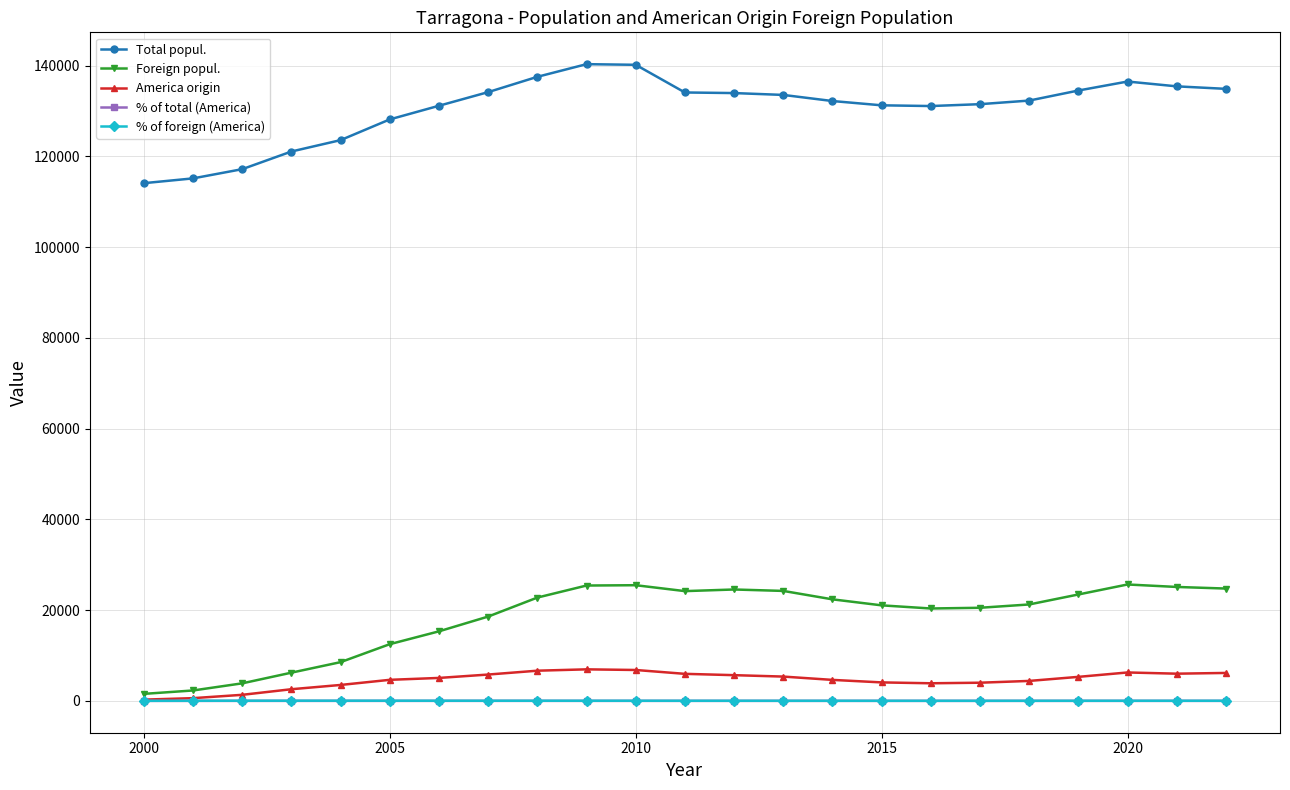

What is the maximum value for Foreign popul.?

25654.0